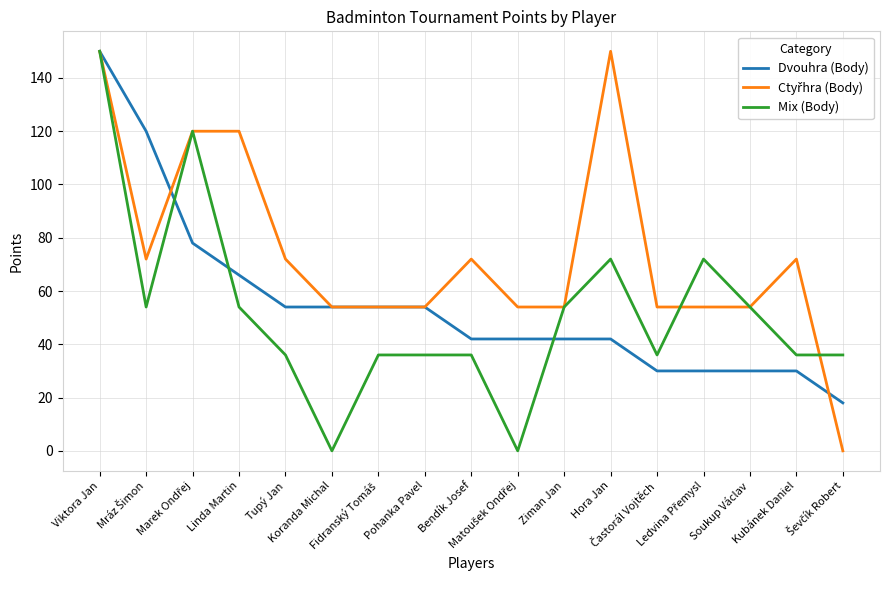

What is the highest value of the Mix (Body) series?

150